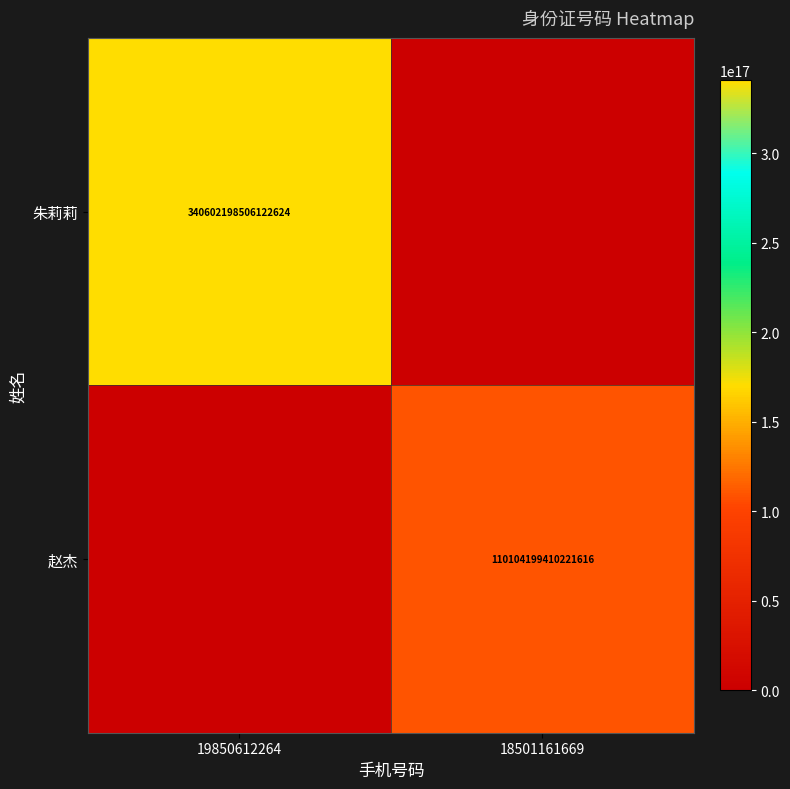

What is the difference between the highest and lowest values at 18501161669?

110104199410221616